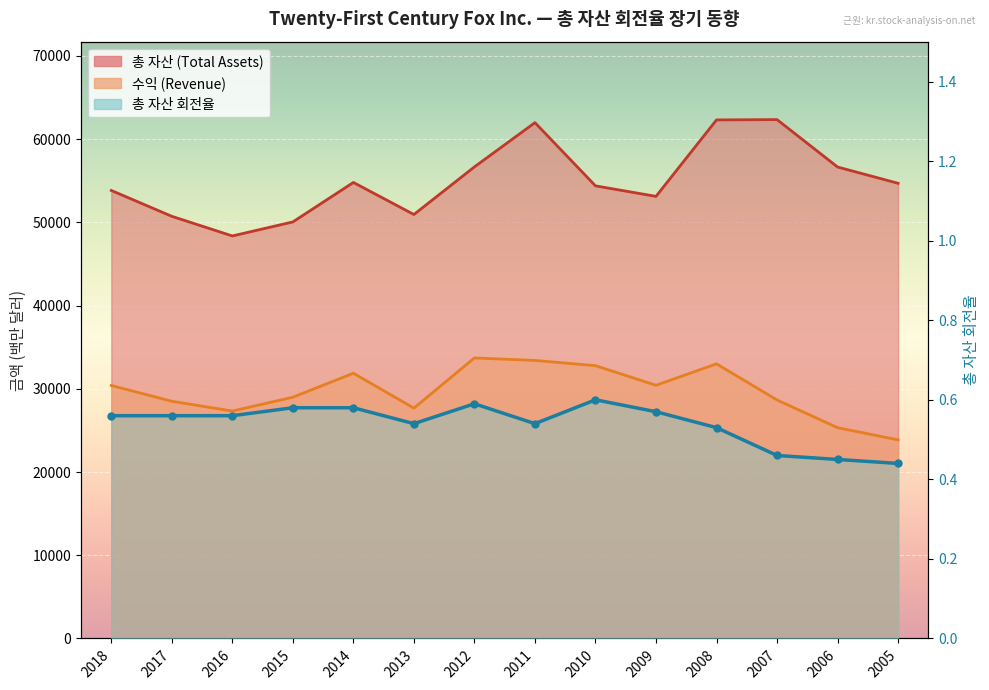

Between 2008 and 2005, which is larger?

2008